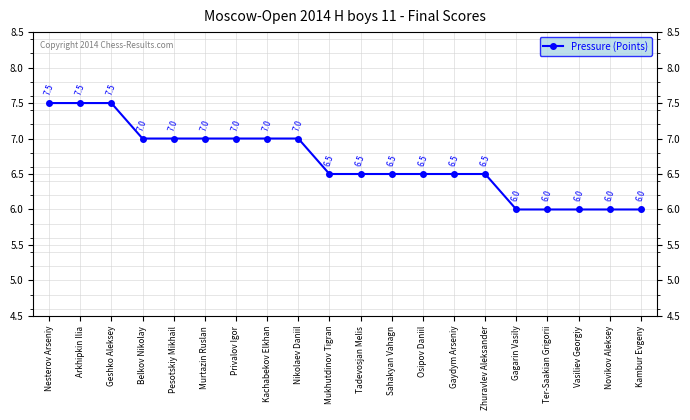

Reading left to right, list all the values displayed in this chart.

7.5	7.5	7.5	7.0	7.0	7.0	7.0	7.0	7.0	6.5	6.5	6.5	6.5	6.5	6.5	6.0	6.0	6.0	6.0	6.0